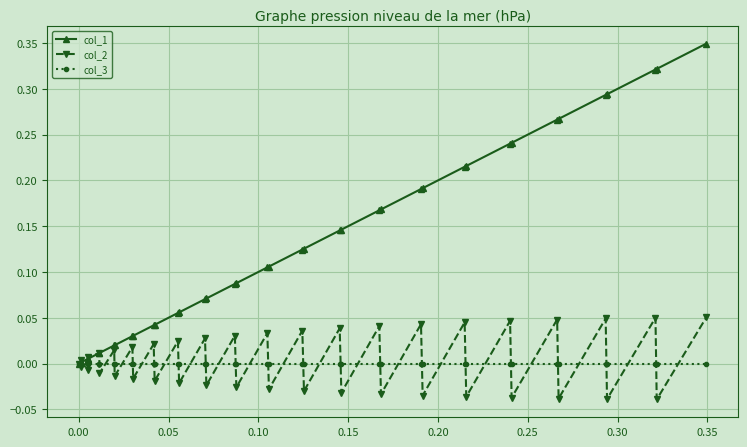

Which series has the largest total across all categories?

col_1